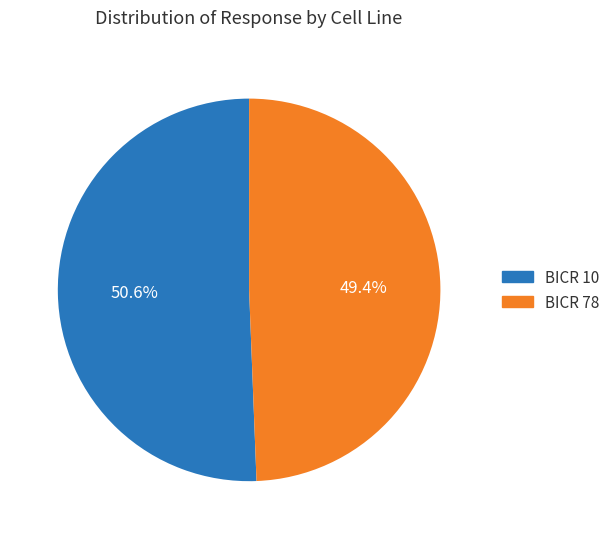

To the nearest percent, what is the difference between the largest and smallest slice percentages?

1%